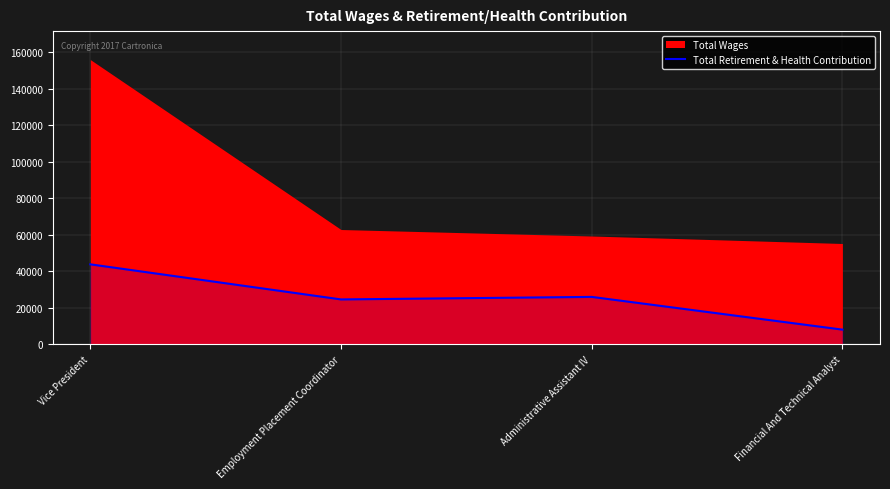

What is the average value?

25624